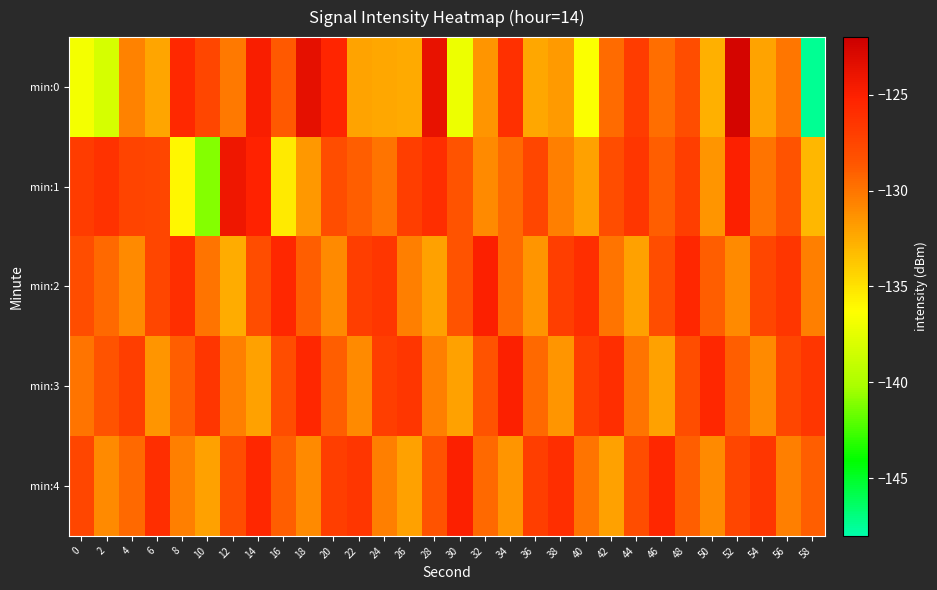

List the series in order of their peak value, lowest first.

min:2, min:3, min:4, min:1, min:0